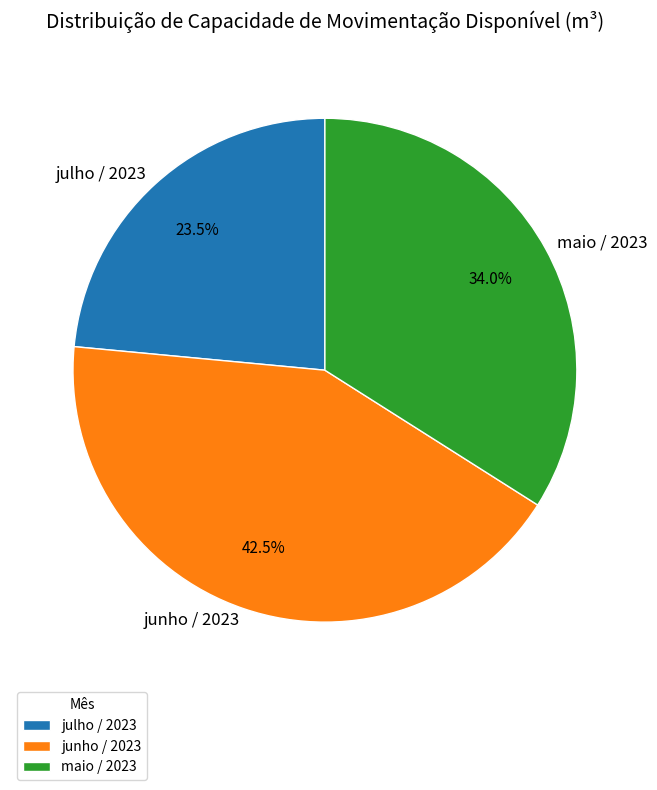

Which slice is the smallest?

julho / 2023